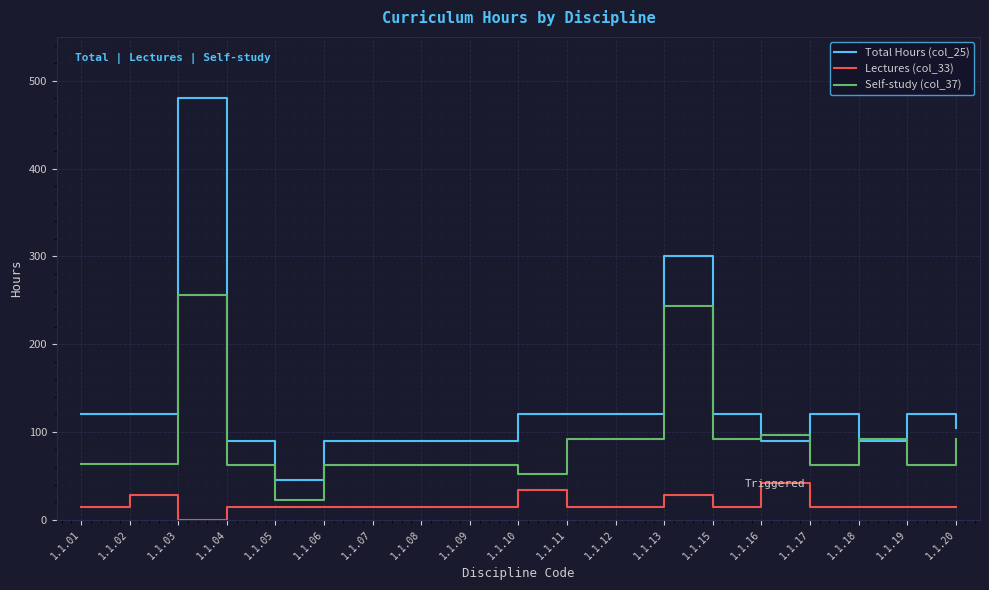

True or false: Self-study (col_37) has more than 2 interior local peaks.

True